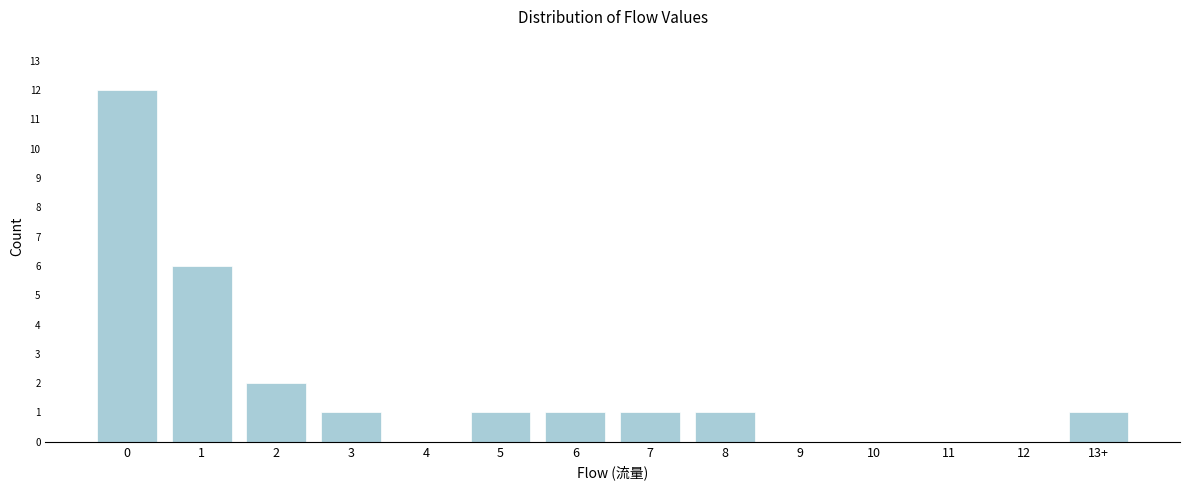

Reading right to left, list all the values displayed in this chart.

13+=1	12=0	11=0	10=0	9=0	8=1	7=1	6=1	5=1	4=0	3=1	2=2	1=6	0=12